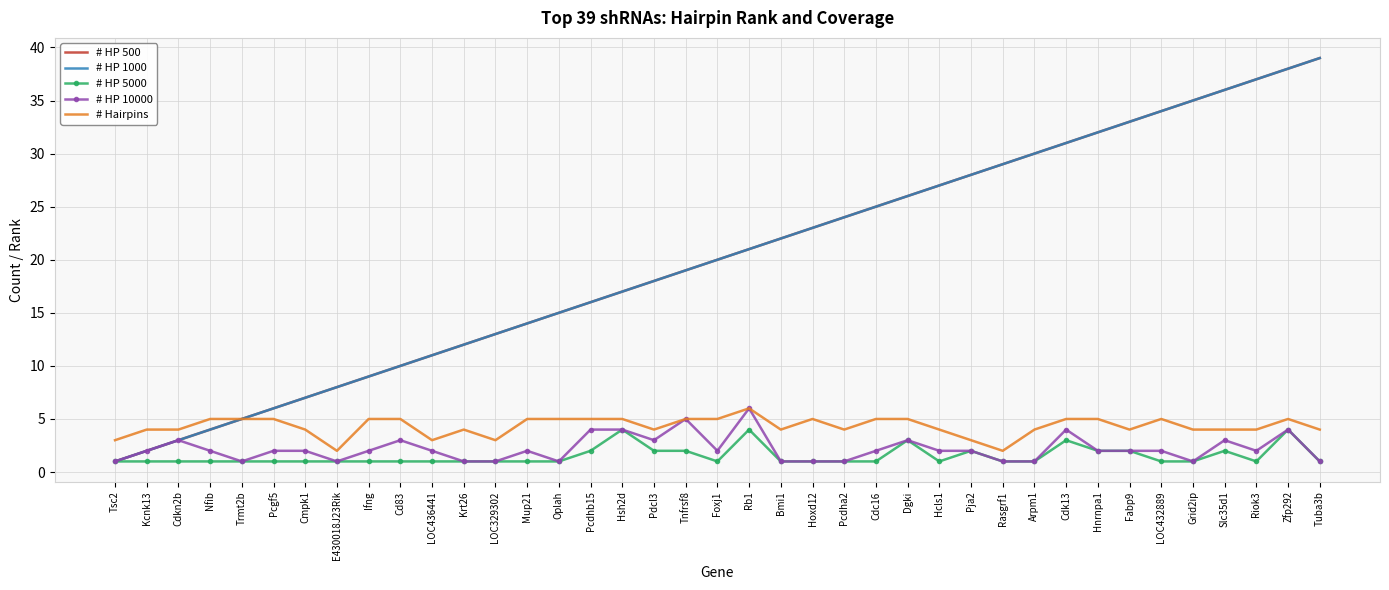

Which series changed the most between Cd83 and LOC329302?

# HP 500